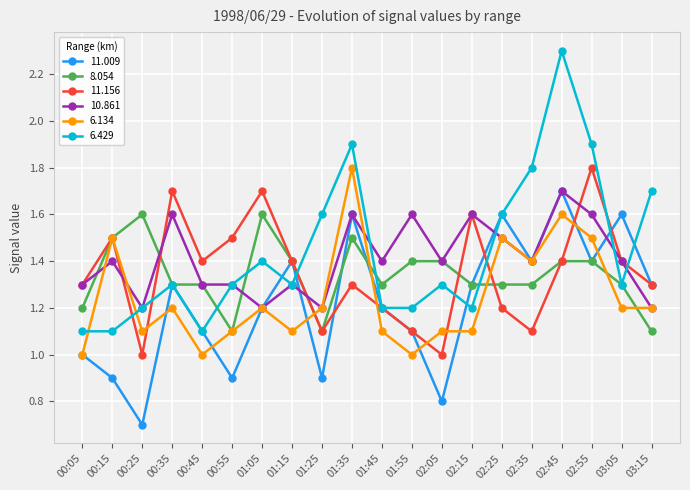

What is the sum of all 11.156 values?

27.0